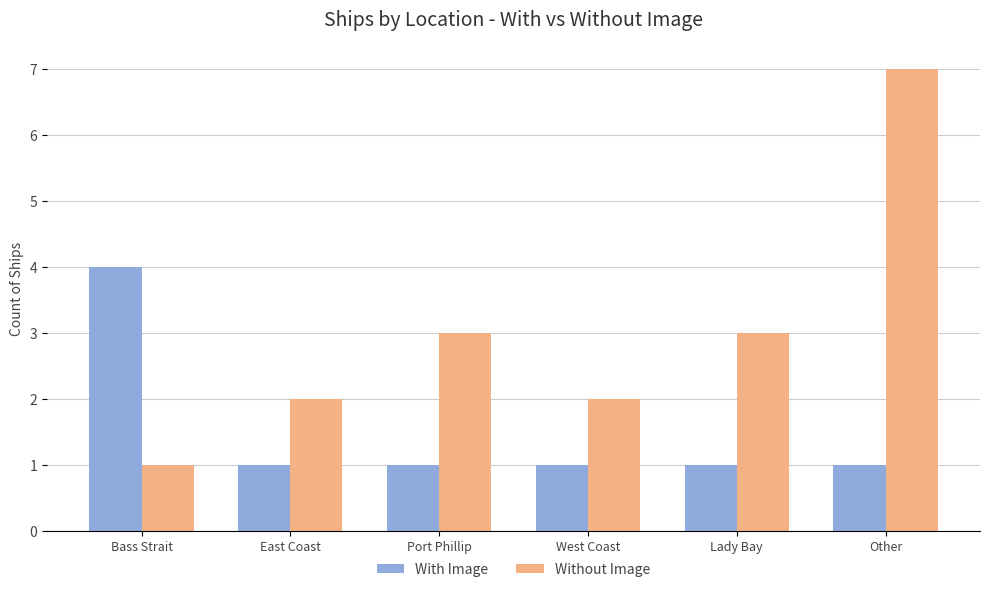

Is it true that With Image equals 1 at Port Phillip?

True